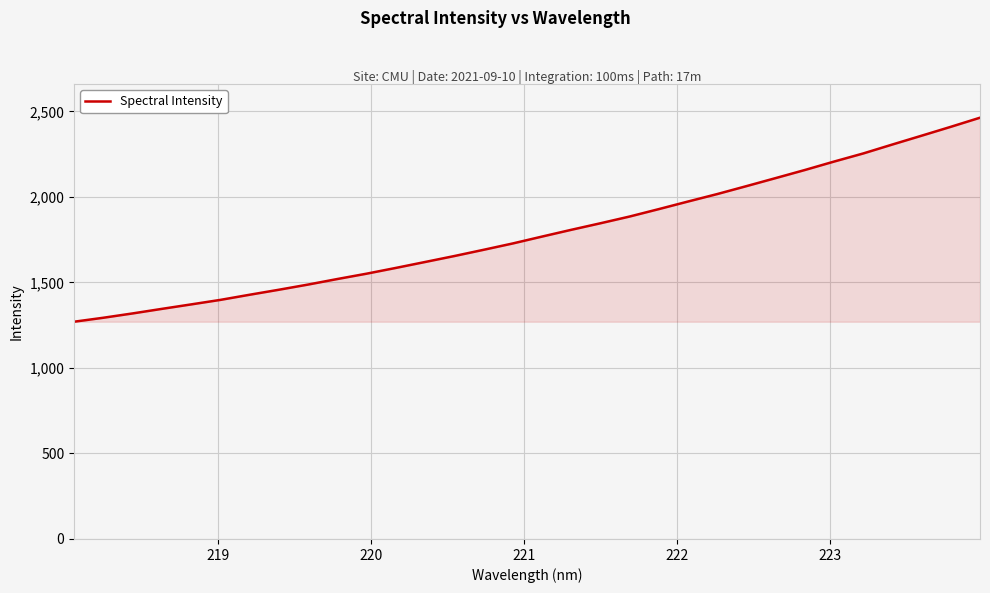

What is the smallest value displayed?

1270.2